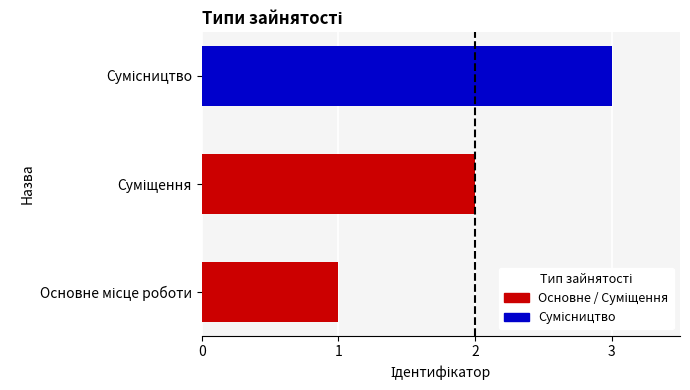

What is the minimum value shown in the chart?

1